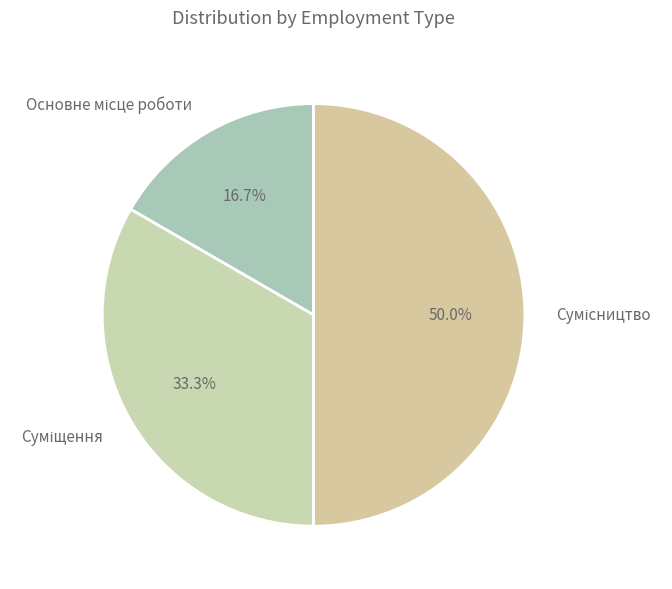

How many segments does this pie chart have?

3